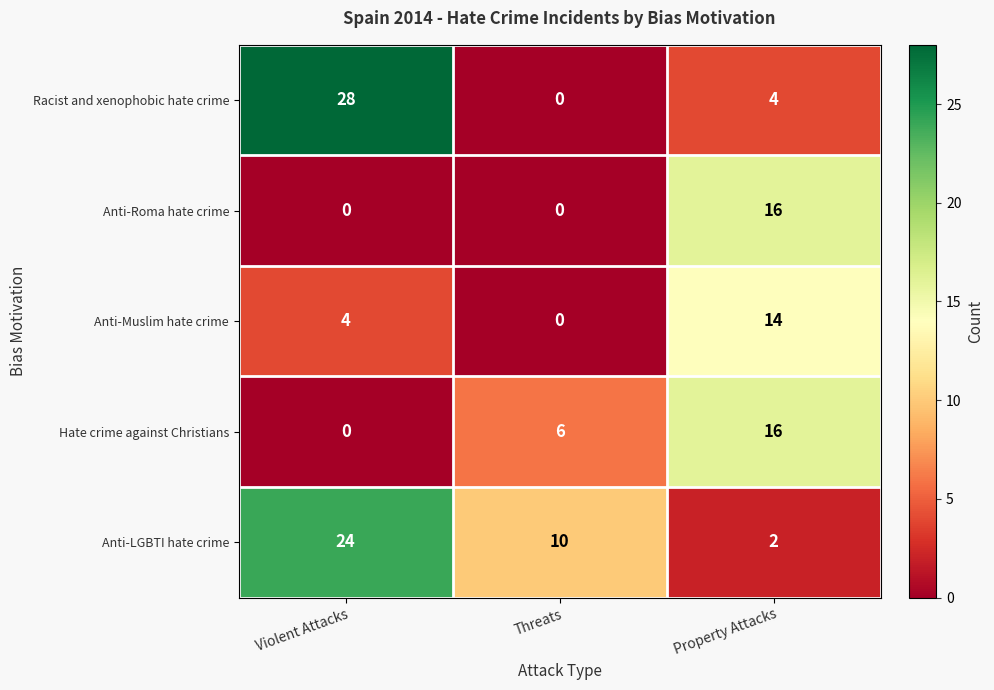

How many values in the Racist and xenophobic hate crime series are below 4?

1